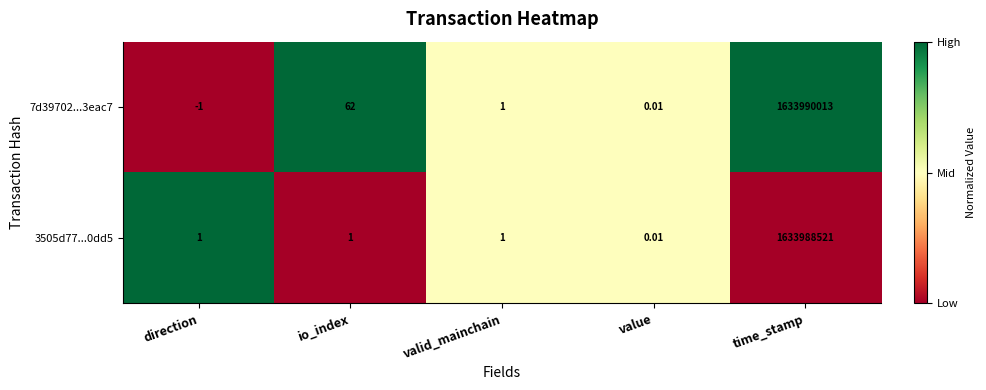

At which category is the sum across all series the highest?

time_stamp